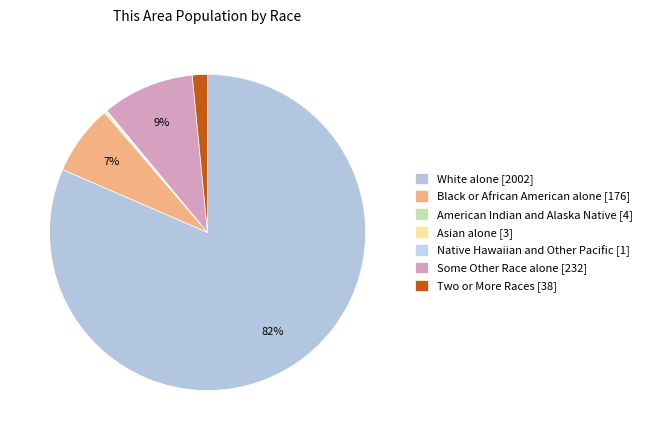

Which category has the biggest portion of the pie?

White alone [2002]